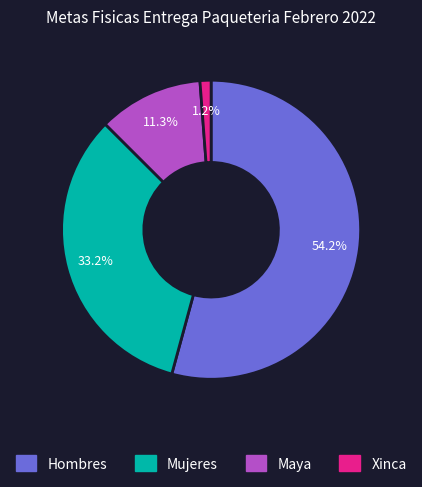

The Xinca slice represents 11% of the pie. True or false?

False